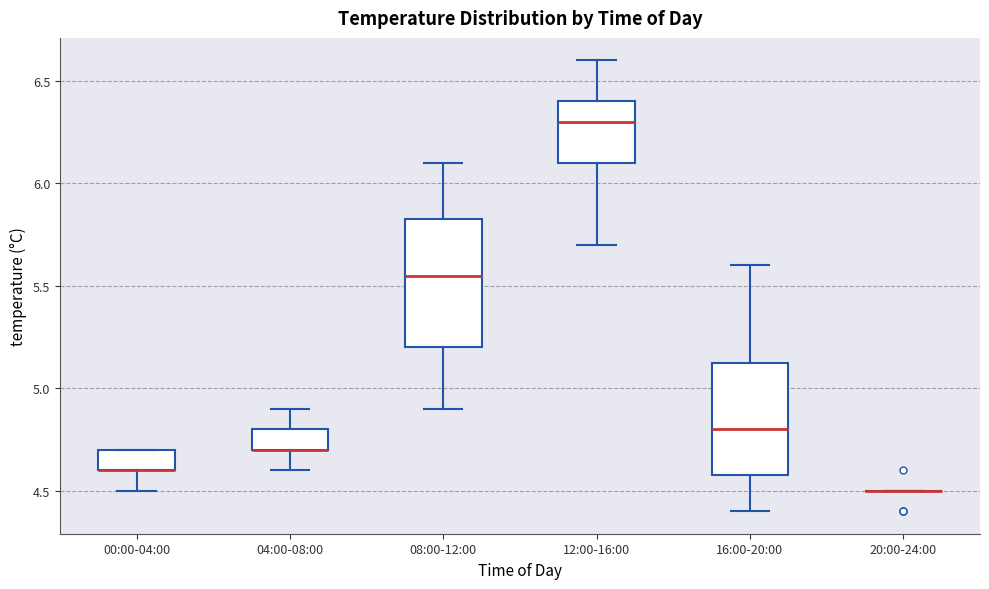

Comparing the boxes themselves (not the whiskers), which one is the tallest?

08:00-12:00